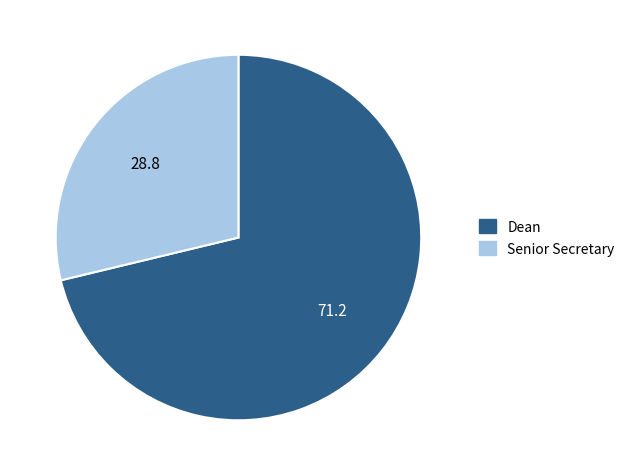

Is there a majority slice in this chart?

Yes